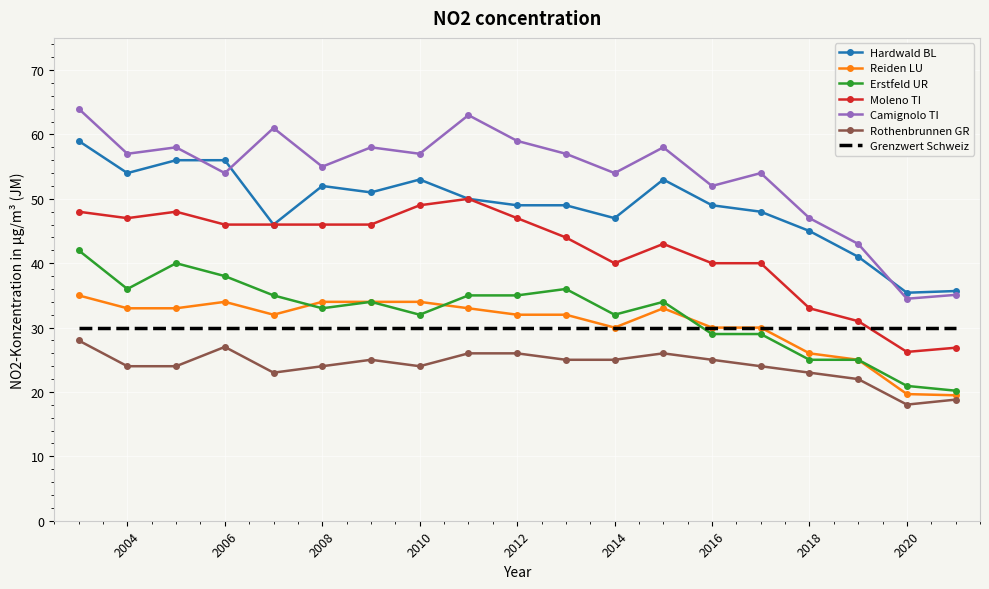

True or false: Camignolo TI and Rothenbrunnen GR intersect in this chart.

False